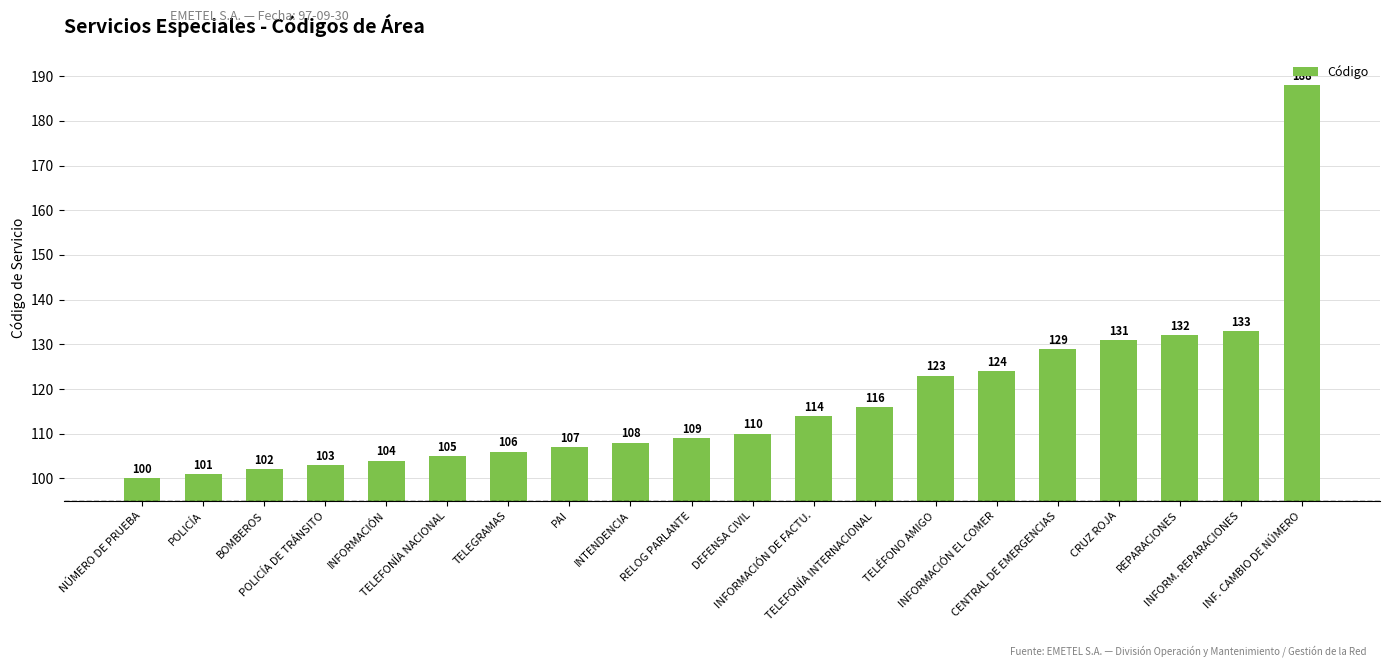

What is the maximum value shown in the chart?

188